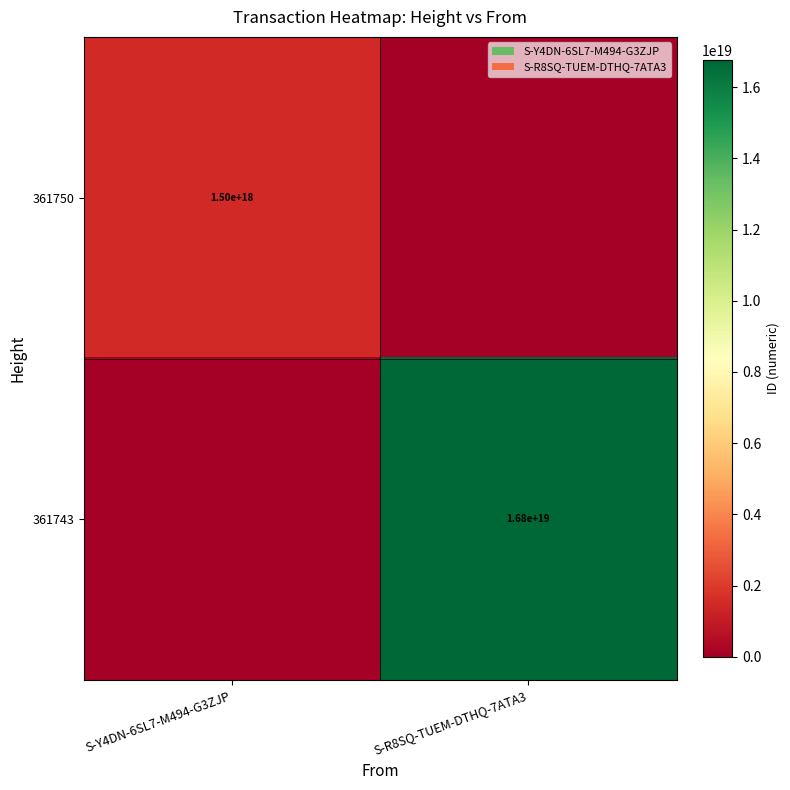

Is it true that 361743 equals 16800000000000000000 at S-R8SQ-TUEM-DTHQ-7ATA3?

True